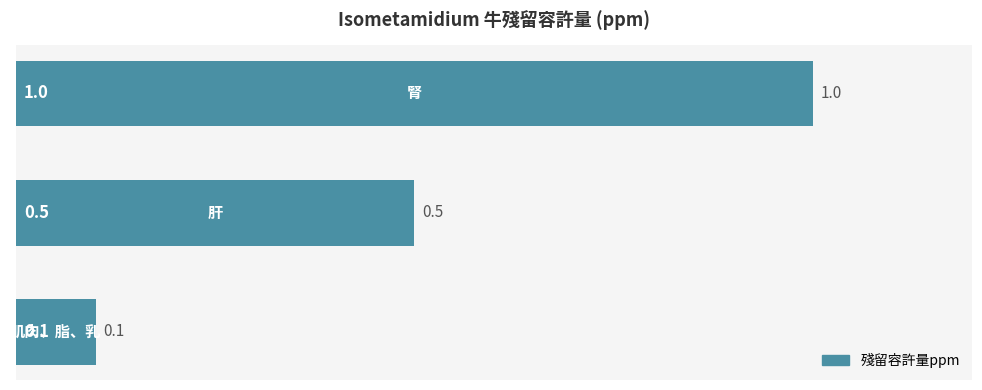

Reading bottom to top, extract all data points from this chart.

0.1	0.5	1.0